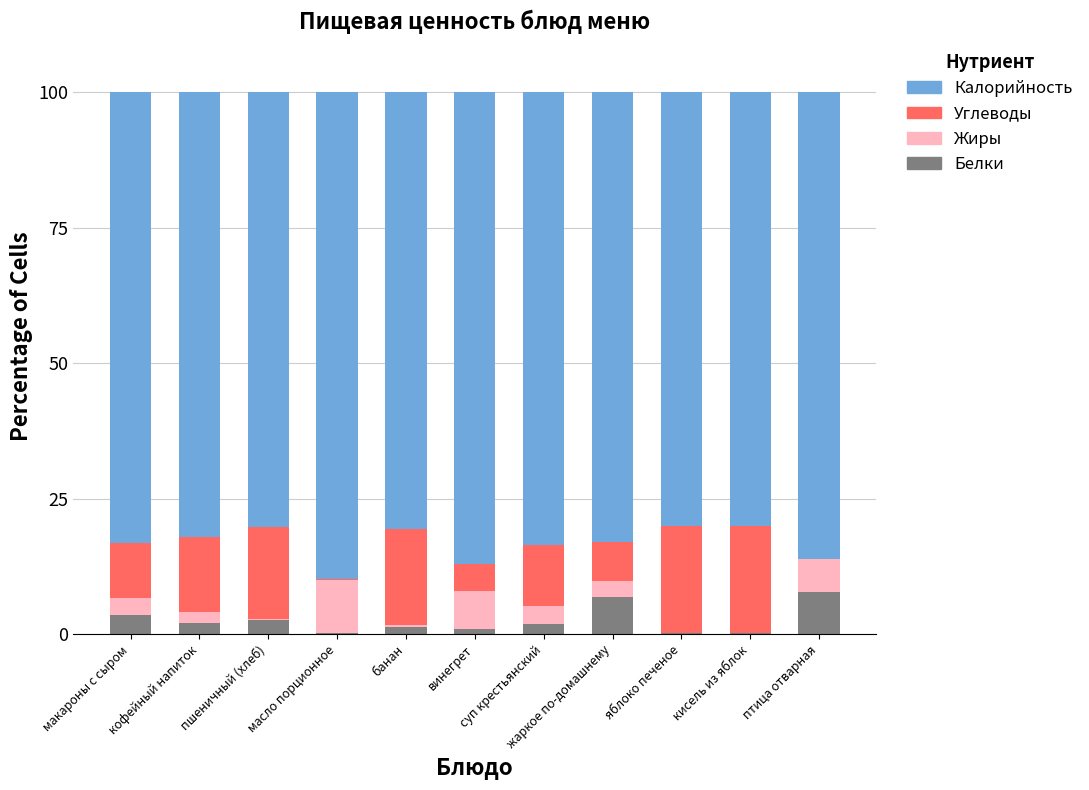

What is the maximum value for Белки?

7.7